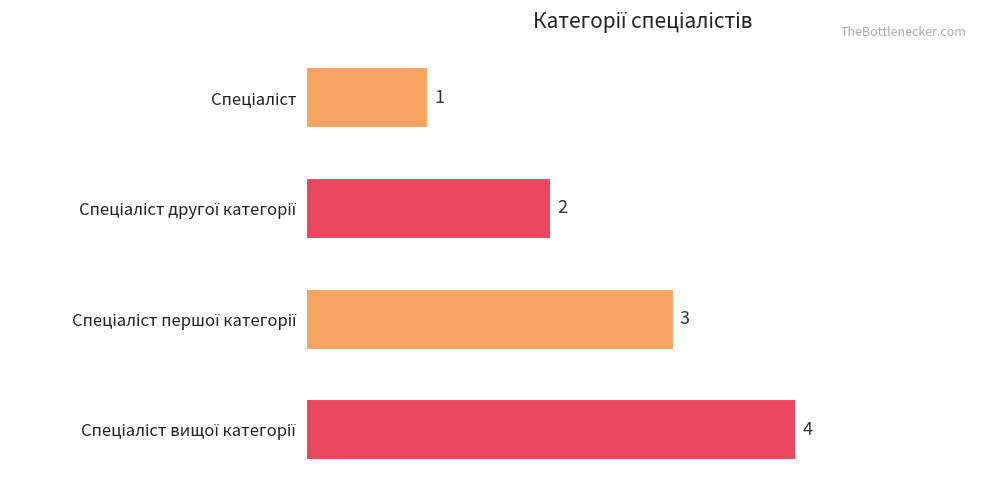

What is the sum of all values?

10